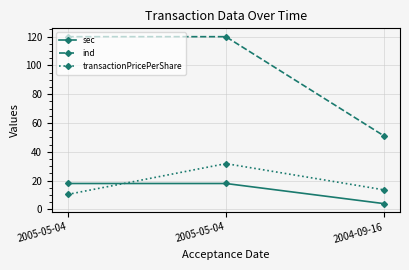

Reading right to left, extract all data points from this chart.

sec: 2004-09-16=4.0	2005-05-04=18.0	2005-05-04=18.0
ind: 2004-09-16=51.0	2005-05-04=120.0	2005-05-04=120.0
transactionPricePerShare: 2004-09-16=13.6	2005-05-04=31.8	2005-05-04=10.4